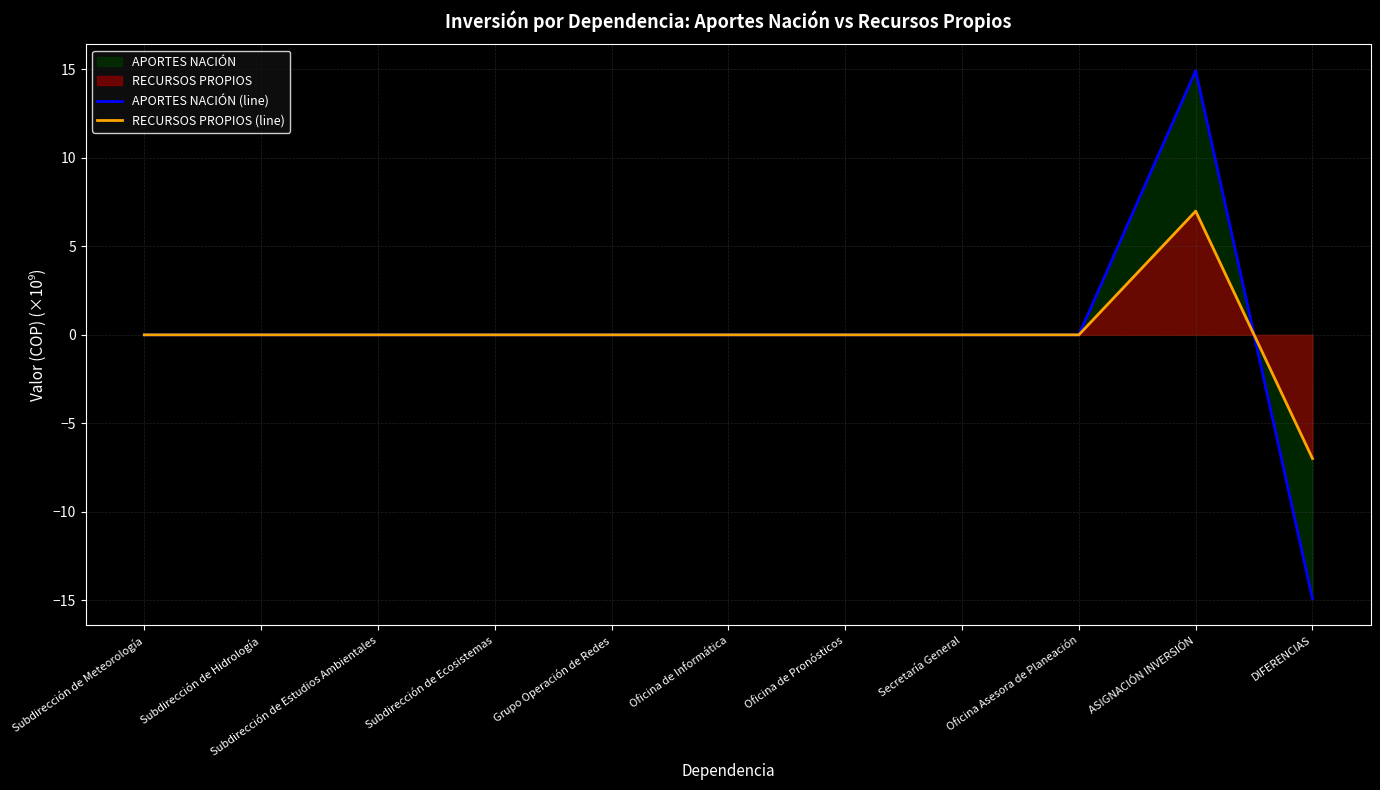

At Grupo Operación de Redes, list the series in order from smallest to largest.

APORTES NACIÓN (line), RECURSOS PROPIOS (line)